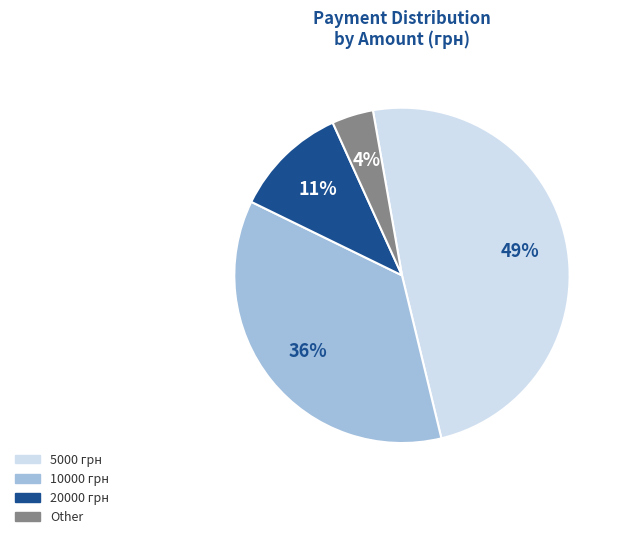

Rank the categories by value from lowest to highest.

Other, 20000 грн, 10000 грн, 5000 грн